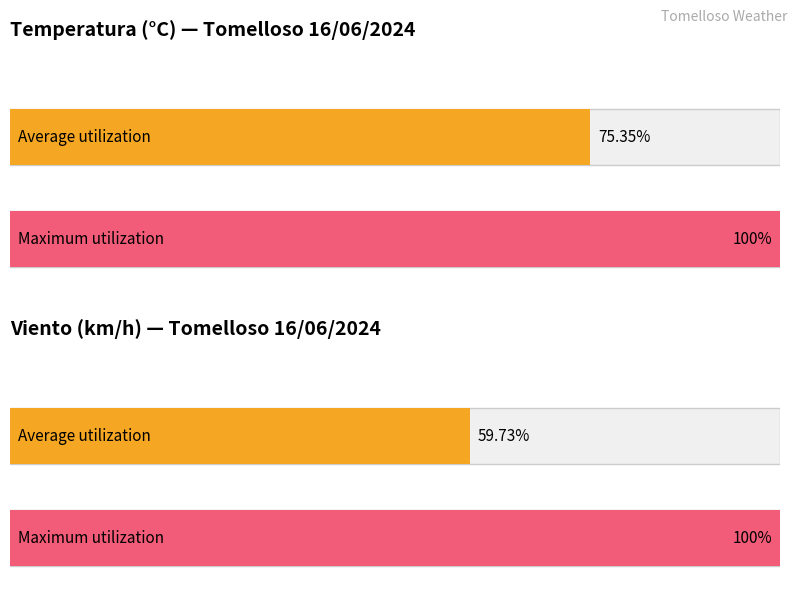

The Humedad (%) series shows 18.7 at 06:00. True or false?

False